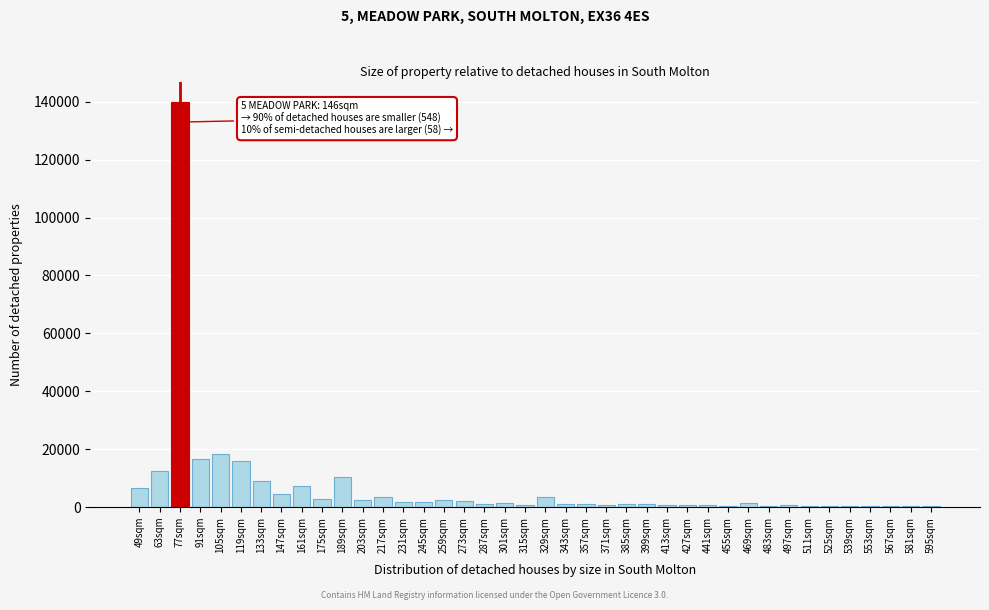

What is the sum of all values?

277370